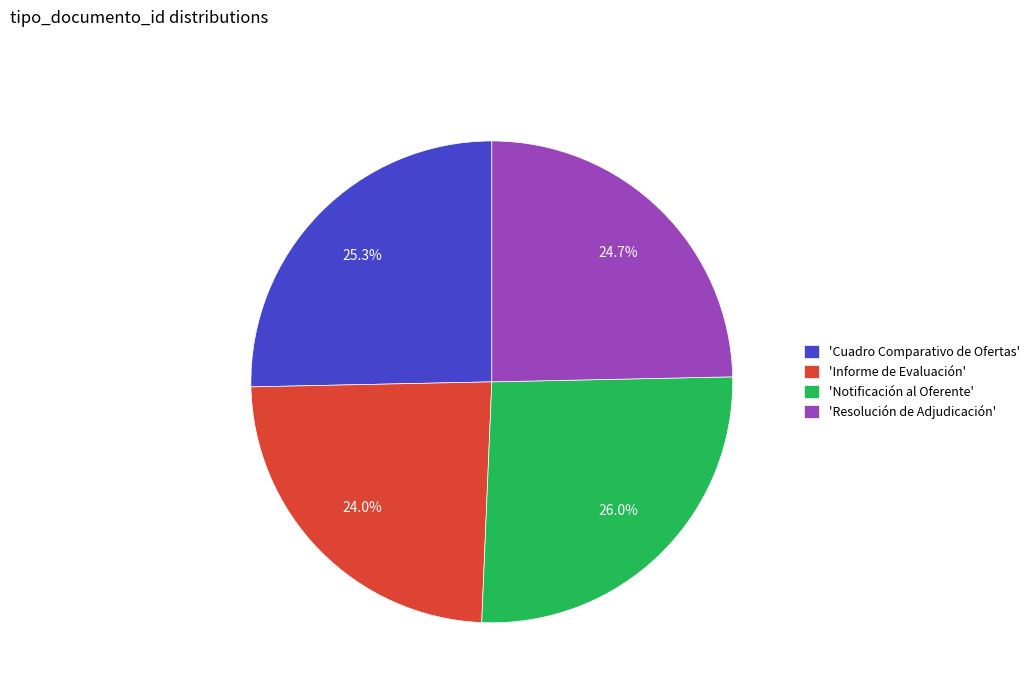

Do 'Informe de Evaluación' and 'Resolución de Adjudicación' together represent more than half of the pie?

No